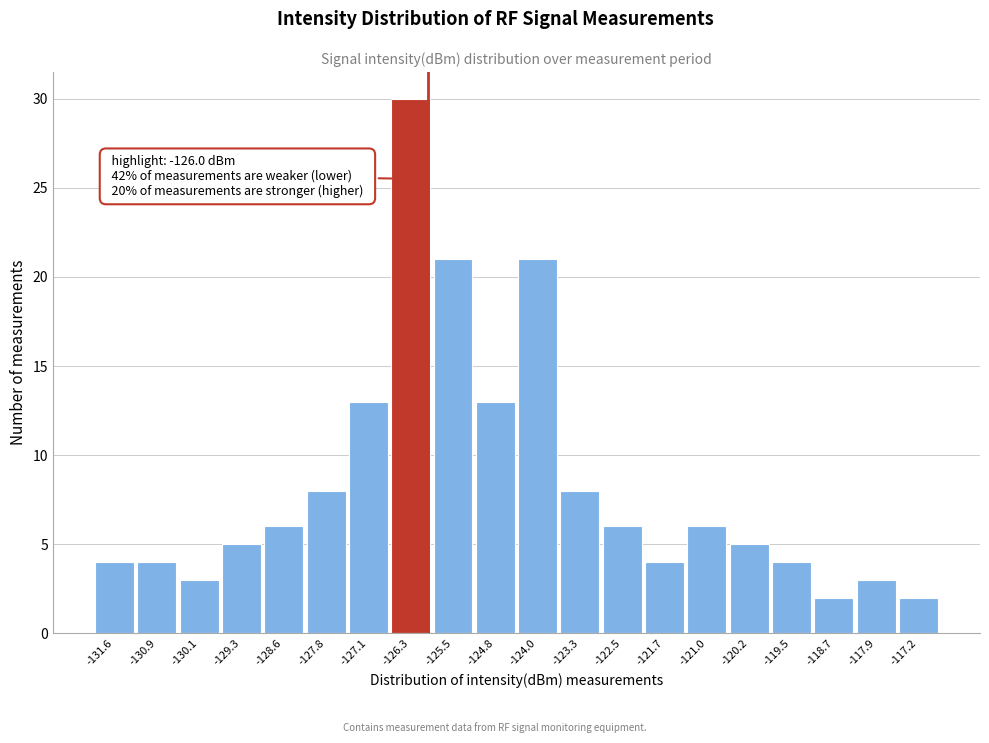

Which range on the x-axis has the tallest bar?

-126.7 to -125.9